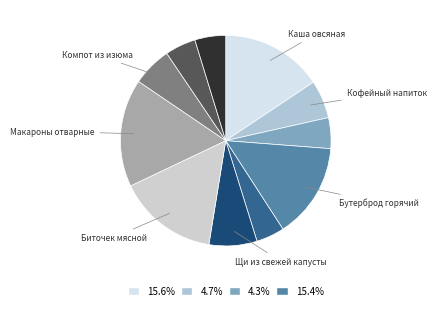

How many slices are in this pie chart?

11